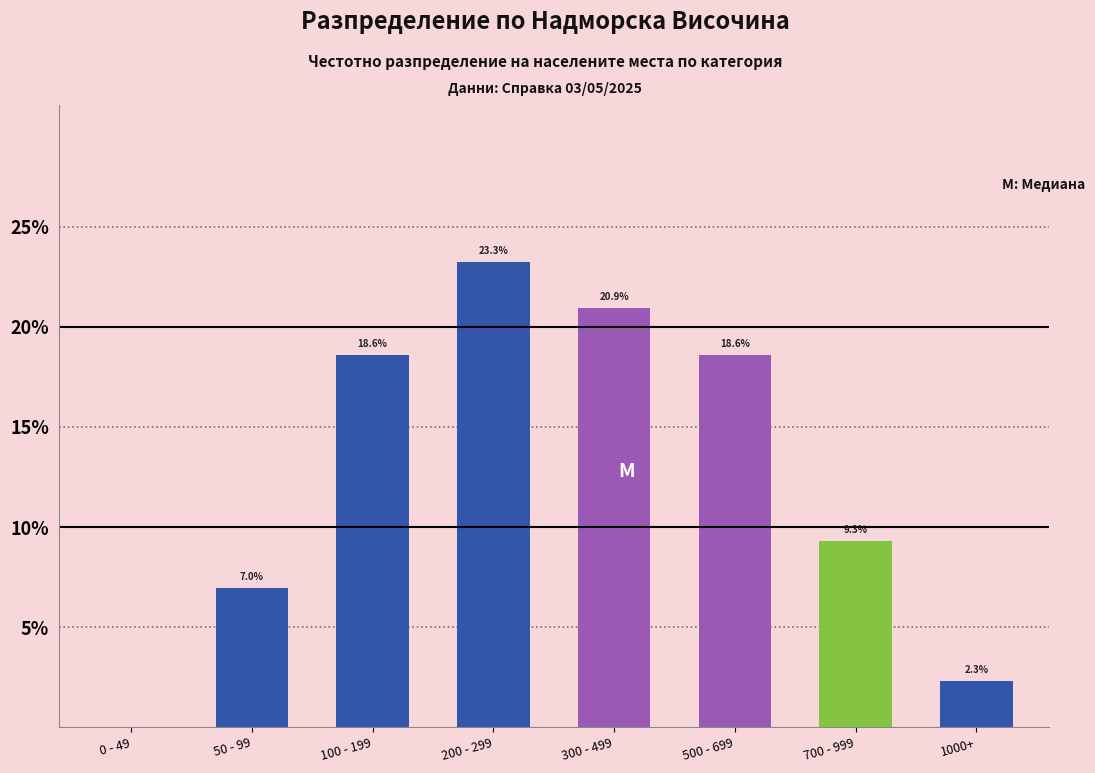

Reading left to right, extract all data points from this chart.

0 - 49=0.0	50 - 99=7.0	100 - 199=18.6	200 - 299=23.3	300 - 499=20.9	500 - 699=18.6	700 - 999=9.3	1000+=2.3